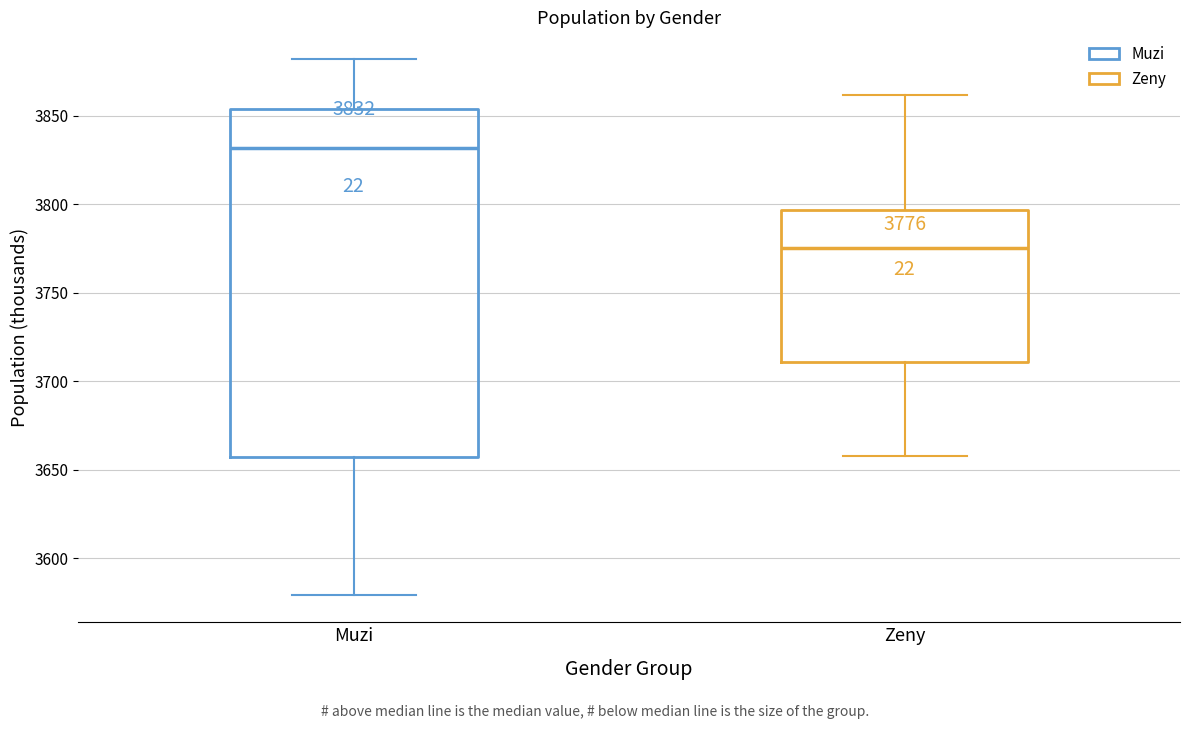

Comparing the boxes themselves (not the whiskers), which one is the tallest?

Muzi